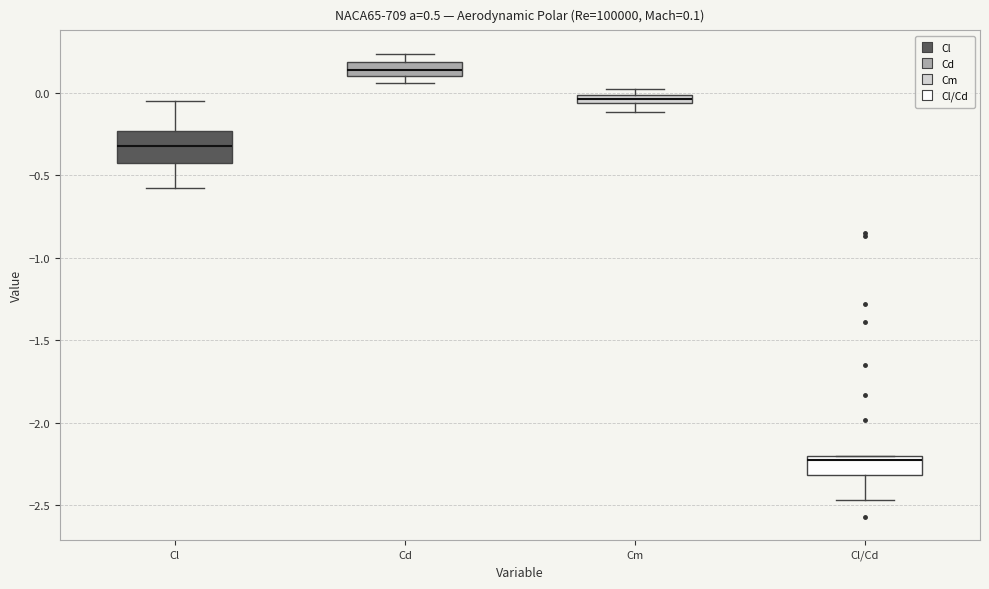

Comparing the boxes themselves (not the whiskers), which one is the tallest?

Cl